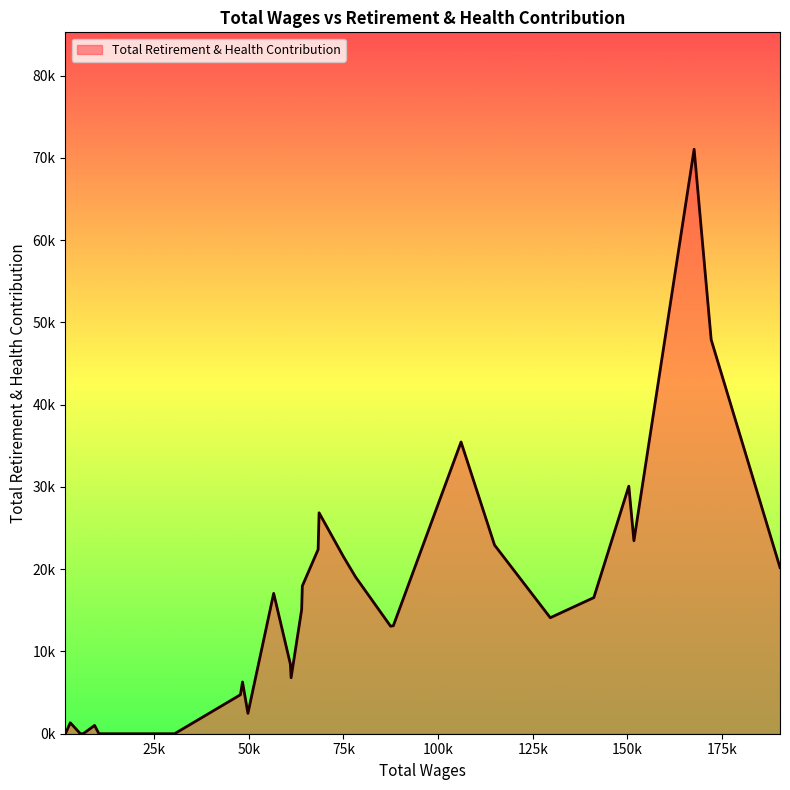

Does the chart have visible grid lines?

No